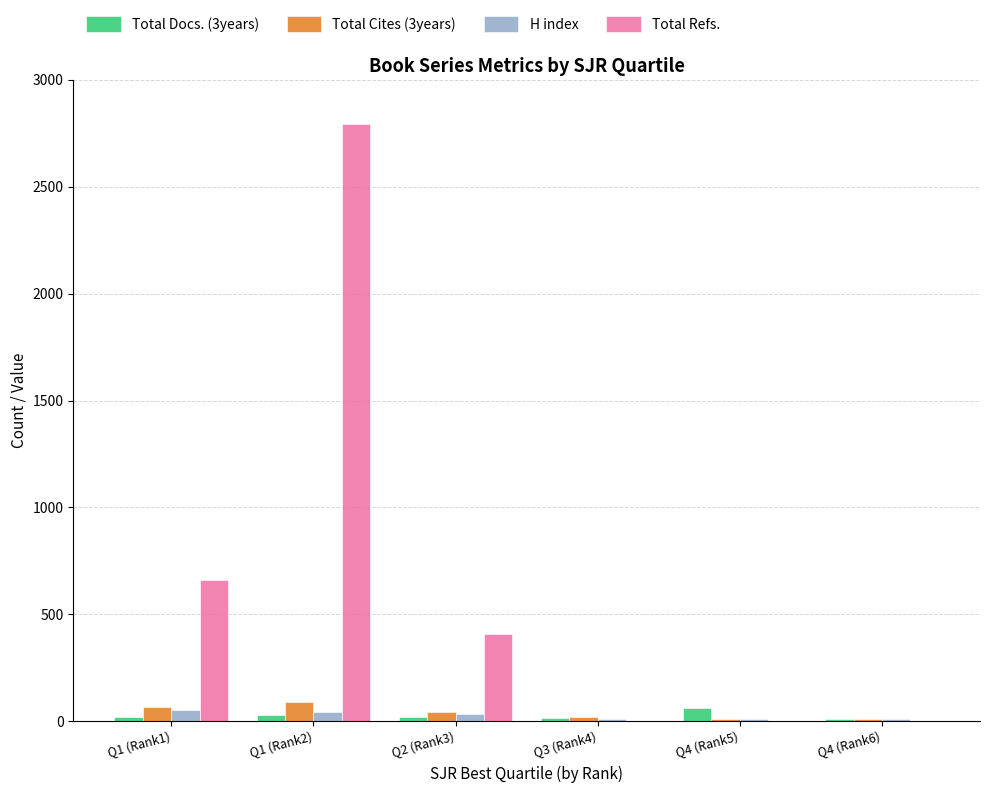

Which series changed the most between Q1 (Rank2) and Q4 (Rank5)?

Total Refs.